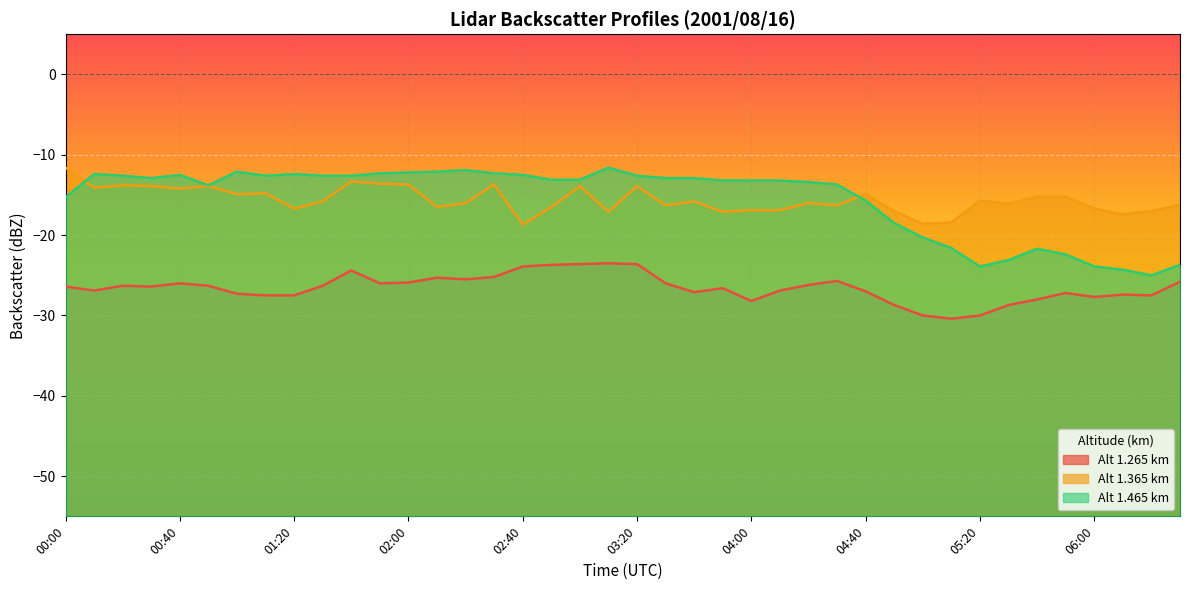

How many values in the 1.365 series exceed -15?

15